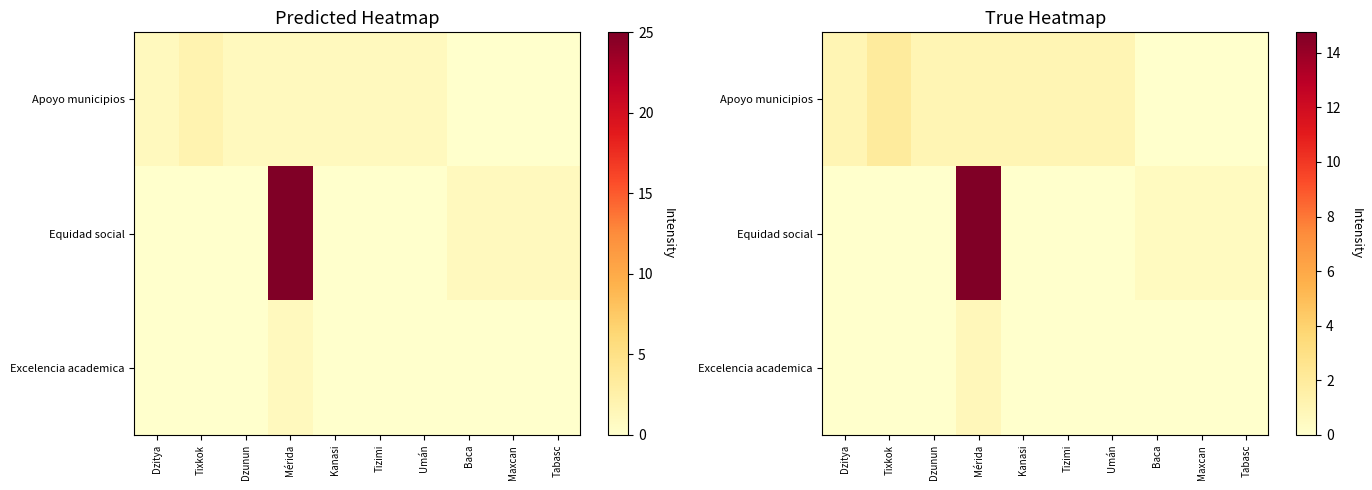

What is the difference between the second highest and second lowest values in the Apoyo municipios series?

1.0